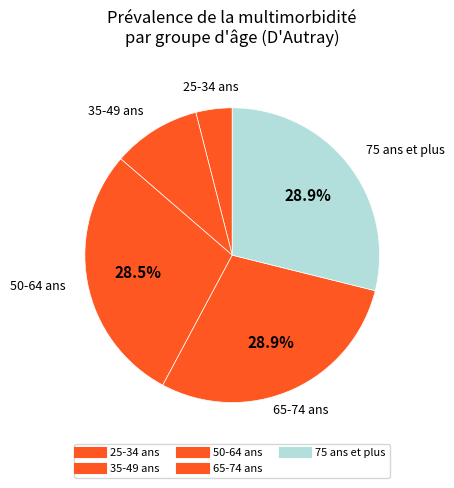

How many segments does this pie chart have?

5